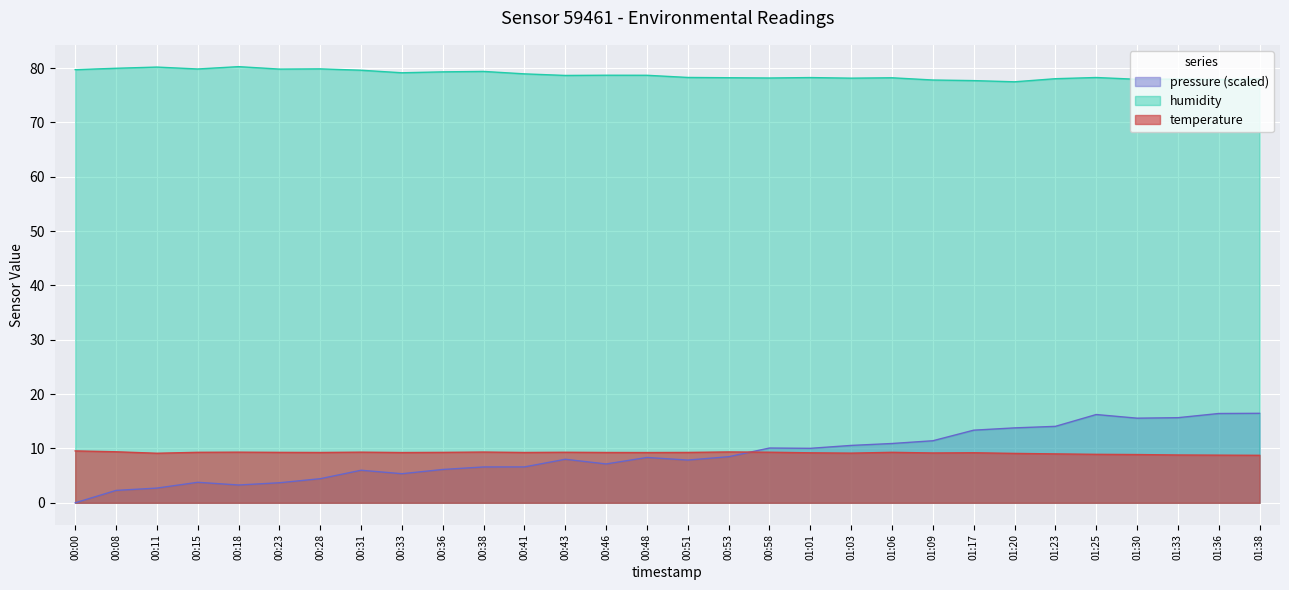

How many intersections are there between temperature and pressure?

1